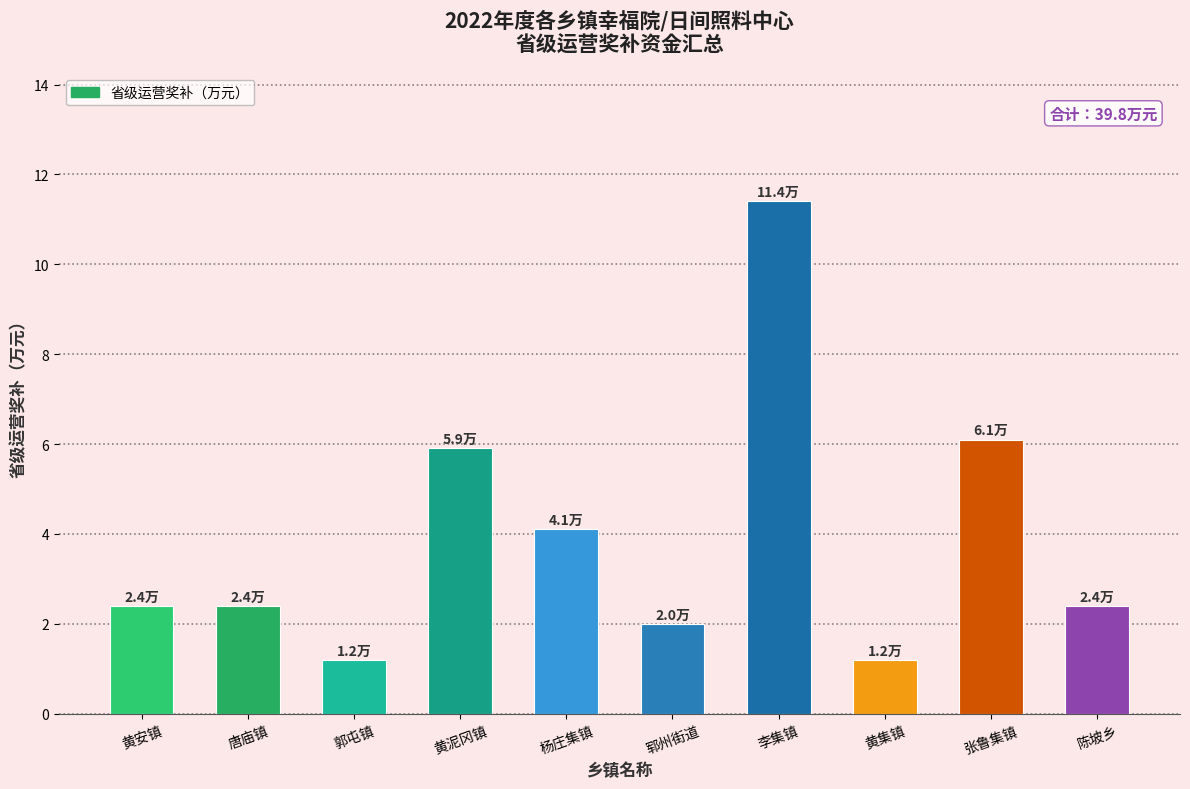

Is it true that the value at 陈坡乡 is 2.4?

True